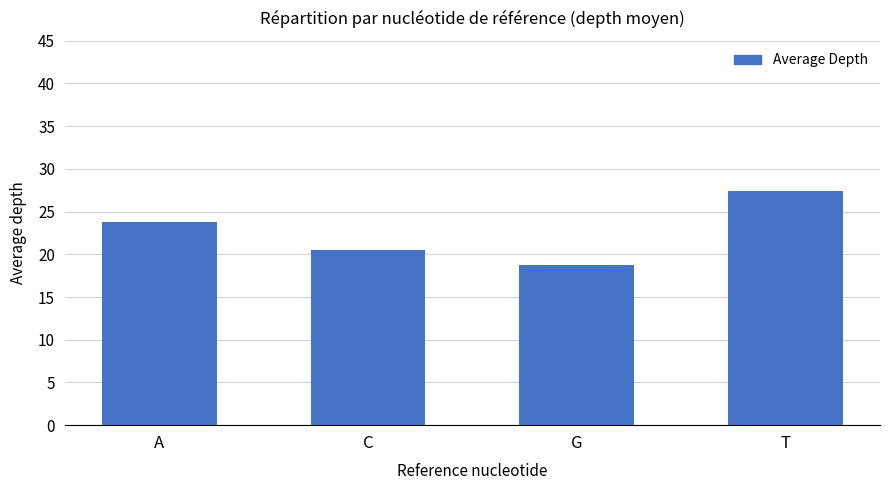

What is the difference between the maximum and minimum values?

8.6